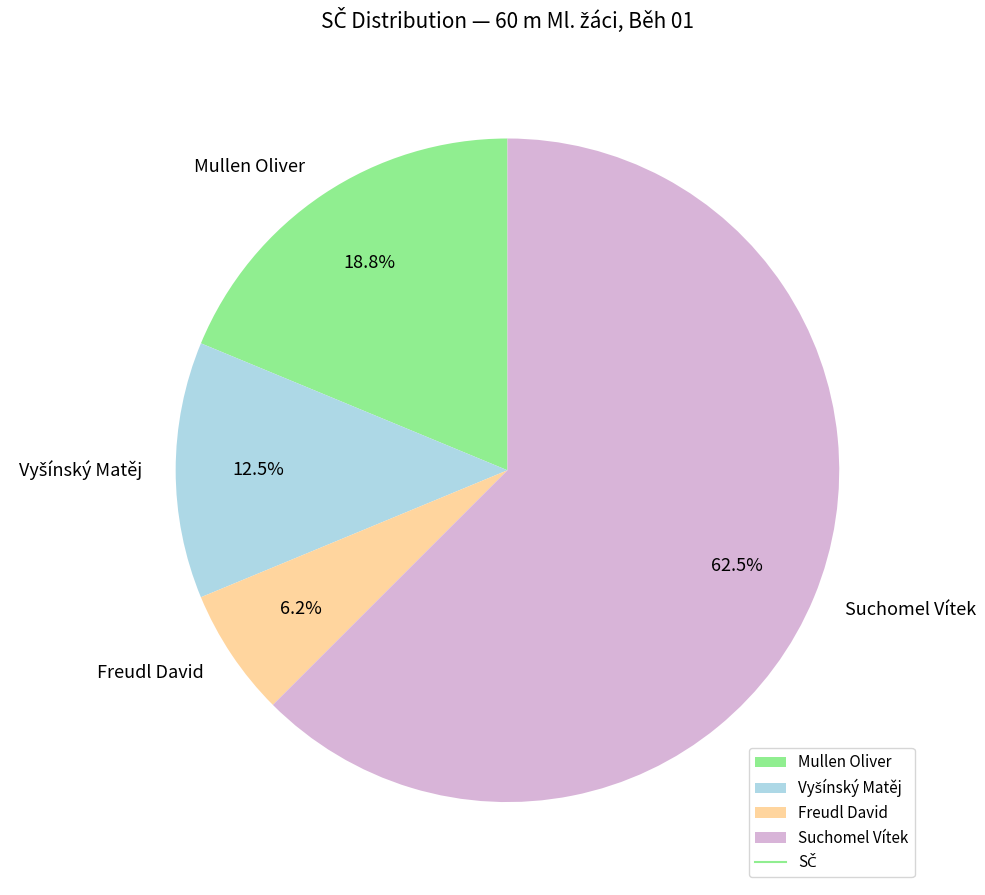

To the nearest percent, what is the average slice percentage?

25%